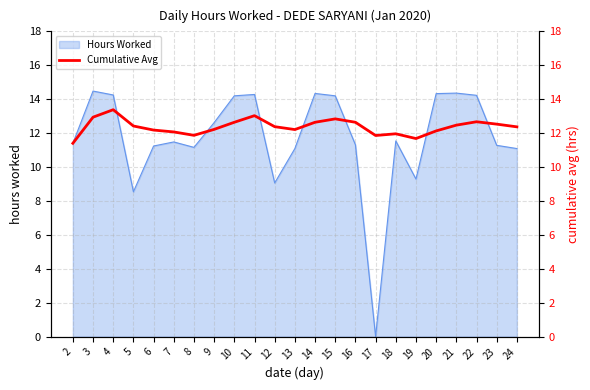

True or false: Hours Worked has a value of 11.1 at 13.

True